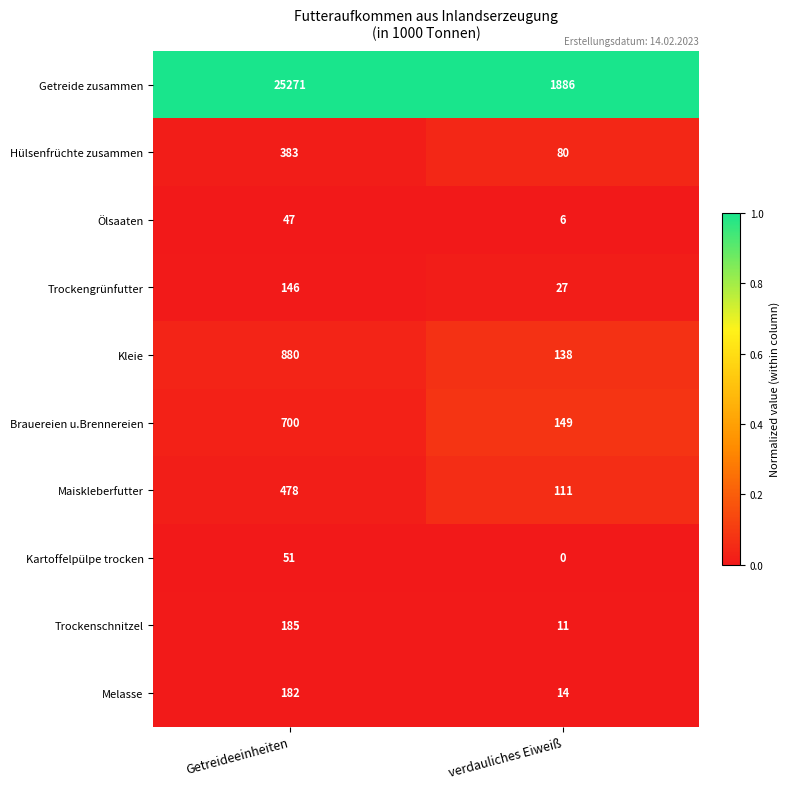

Rank the series at verdauliches Eiweiß from highest to lowest value.

Getreide zusammen, Brauereien u.Brennereien, Kleie, Maiskleberfutter, Hülsenfrüchte zusammen, Trockengrünfutter, Melasse, Trockenschnitzel, Ölsaaten, Kartoffelpülpe trocken